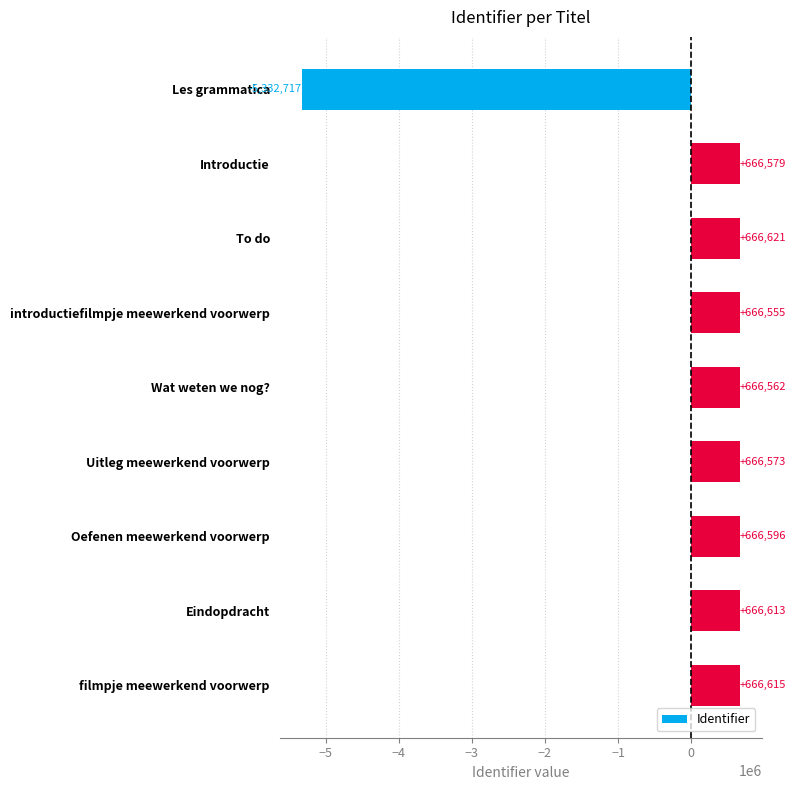

What is the ratio of the value at introductiefilmpje meewerkend voorwerp to the value at Introductie?

1.0